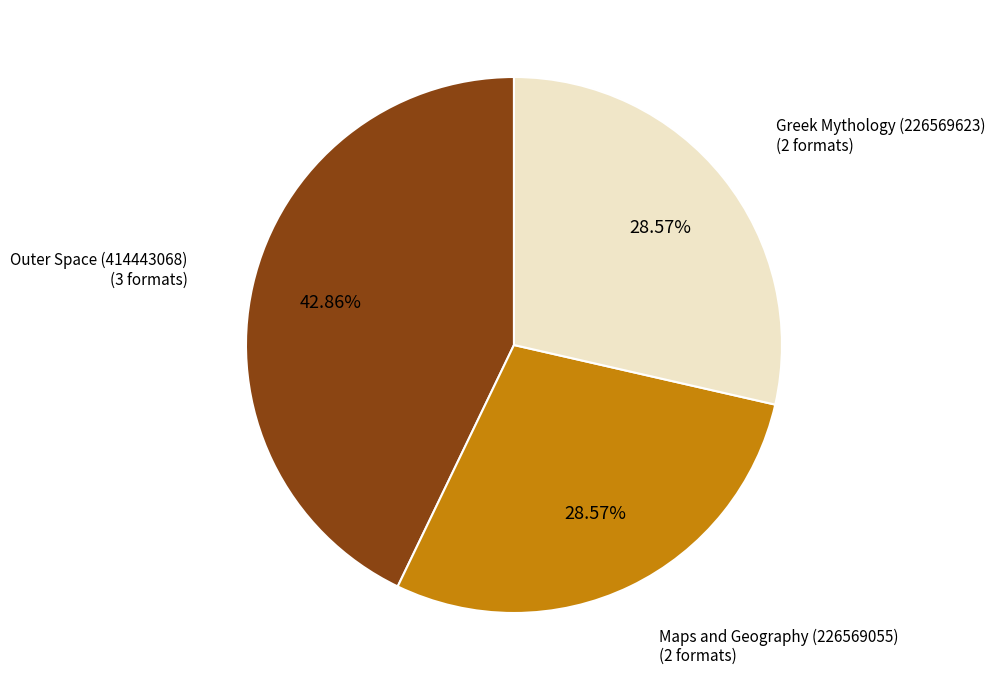

Is there a majority slice in this chart?

No